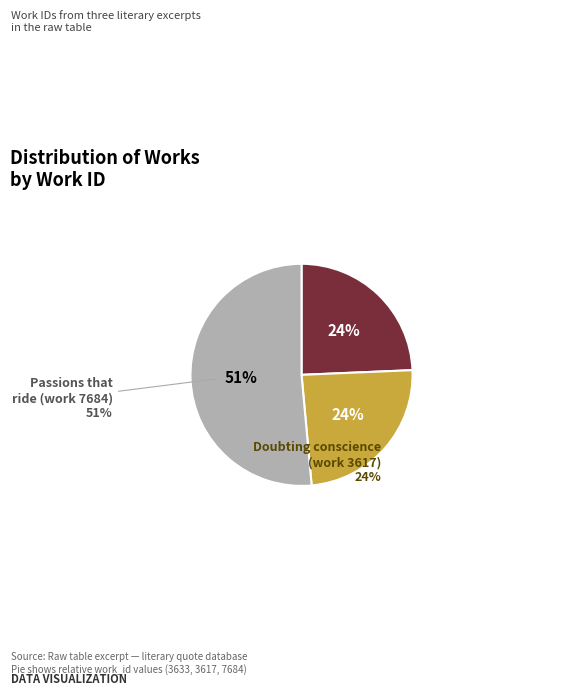

The Passions that ride (work 7684) slice represents 51% of the pie. True or false?

True